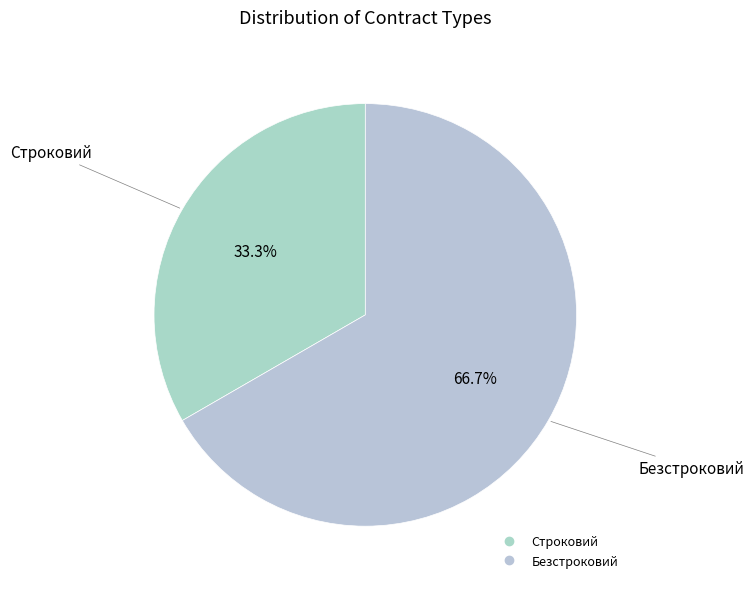

Which category has the biggest portion of the pie?

Безстроковий